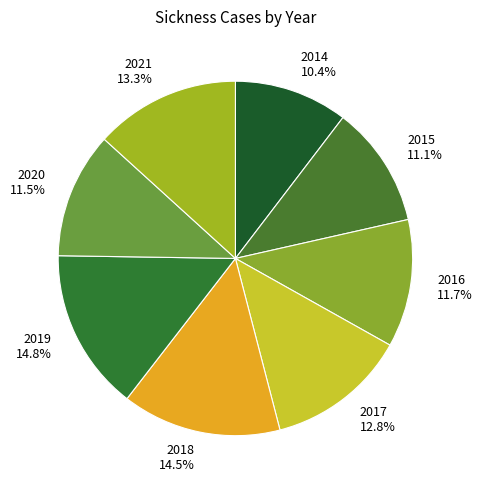

How many slices are in this pie chart?

8